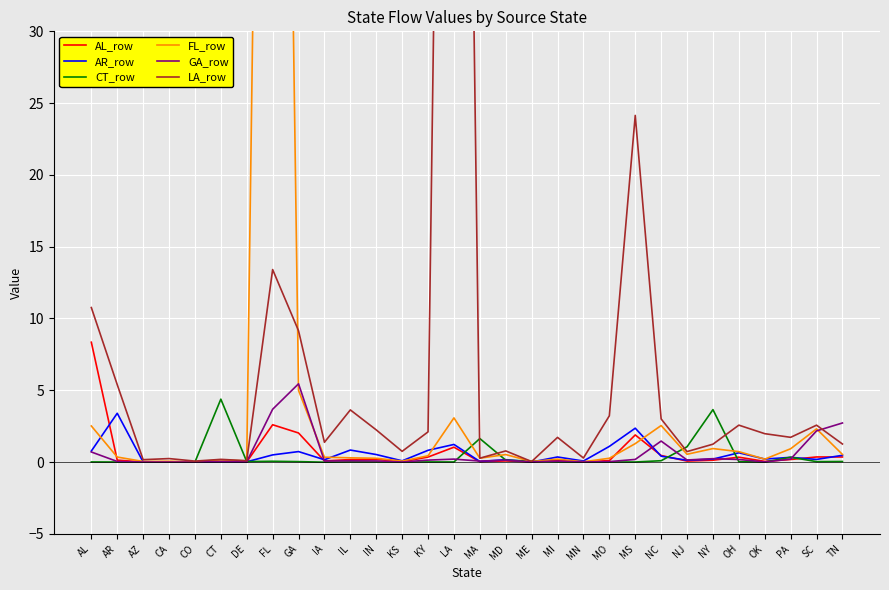

What are all the series names shown in the legend?

AL_row, AR_row, CT_row, FL_row, GA_row, LA_row